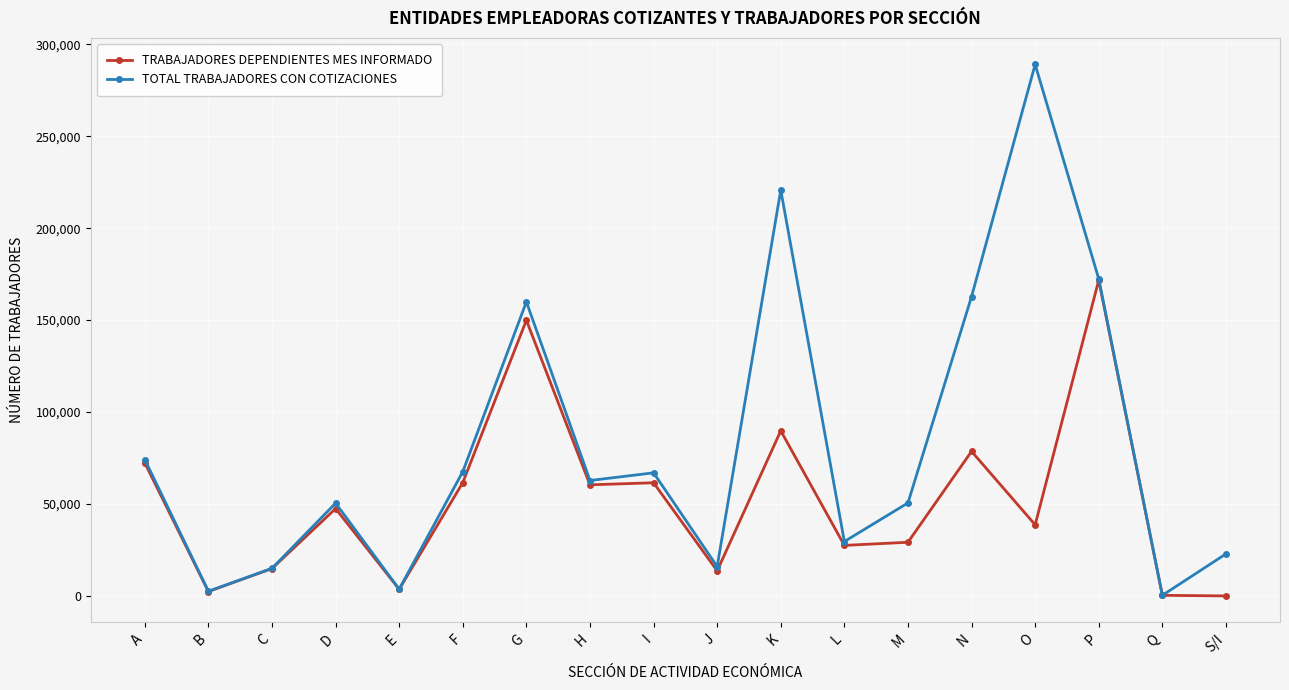

What is the difference between the TOTAL TRABAJADORES CON COTIZACIONES values at S/I and A?

51301